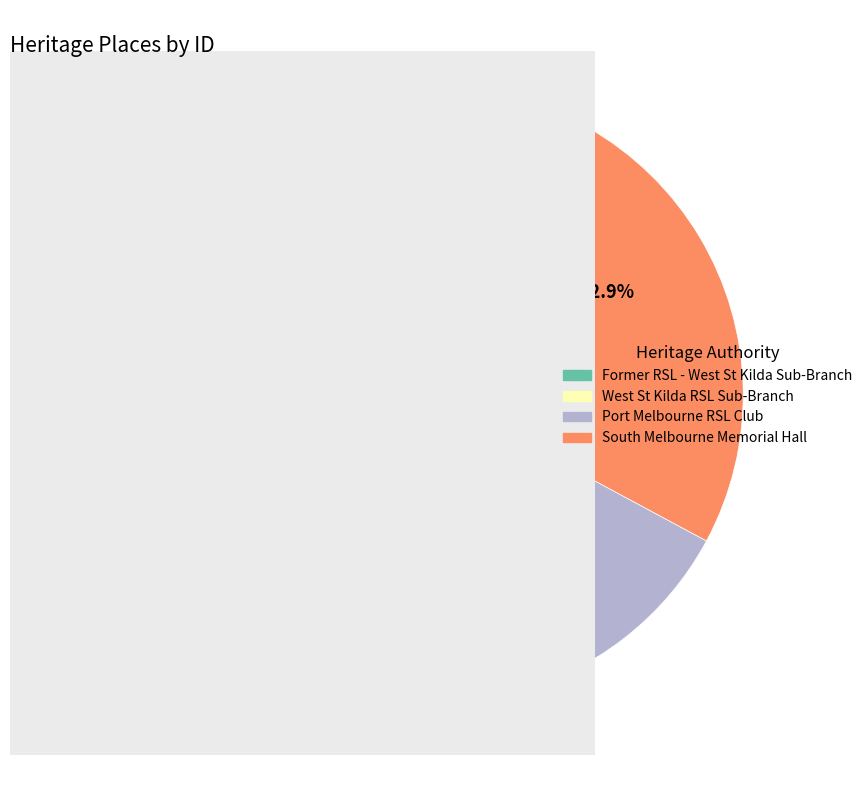

Which category has the biggest portion of the pie?

South Melbourne Memorial Hall